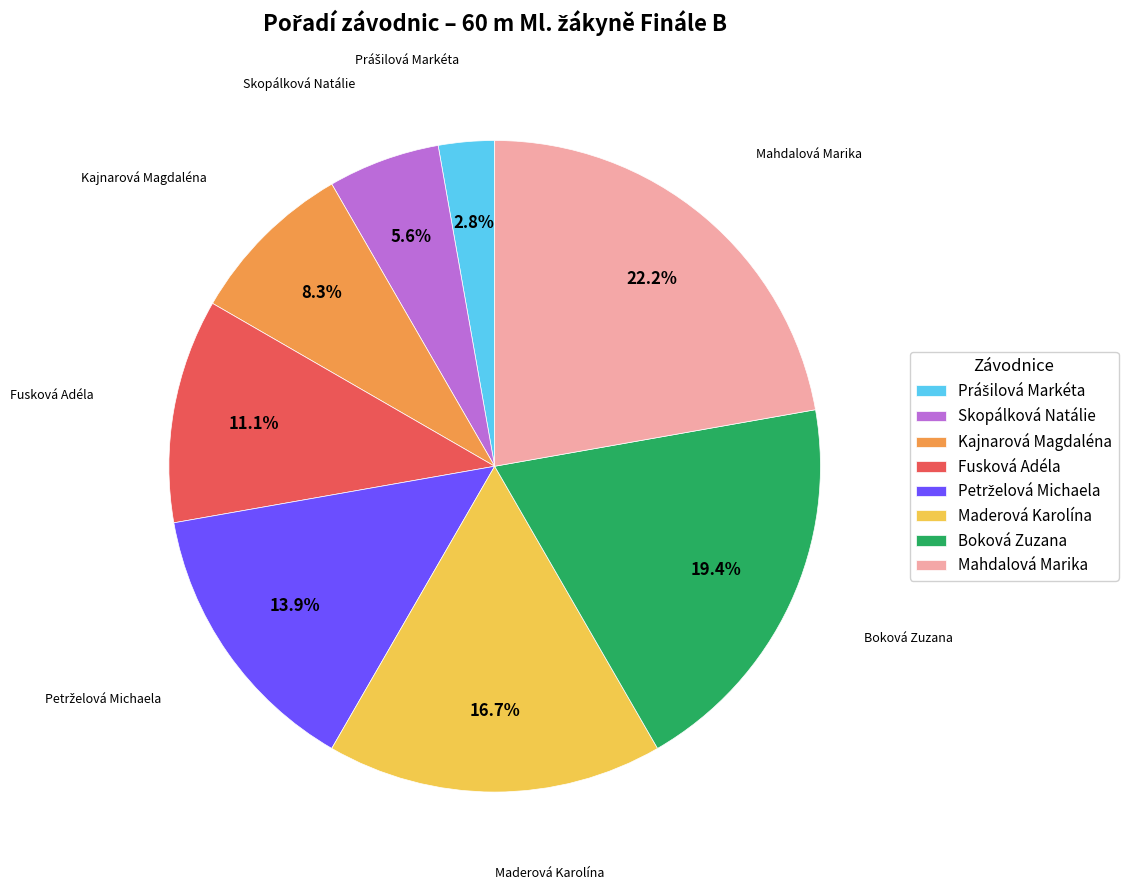

To the nearest percent, what is the average slice percentage?

12%